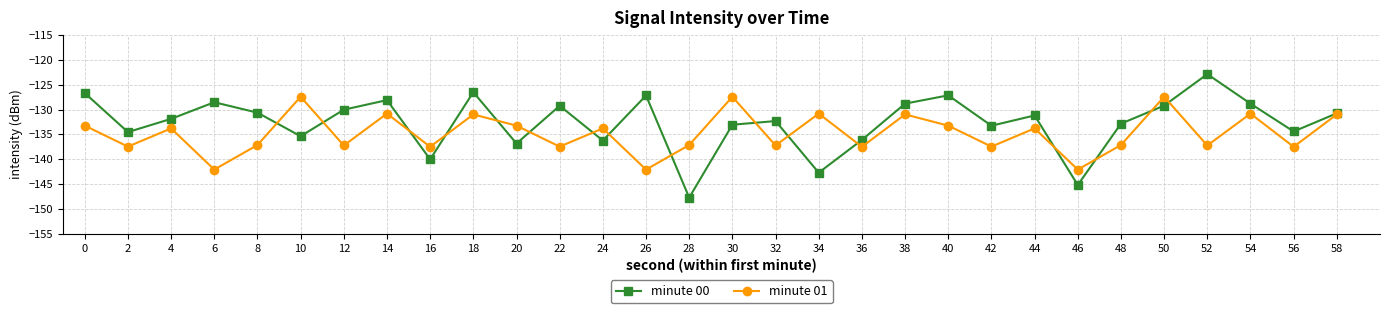

Where is the first local minimum for minute 00?

2